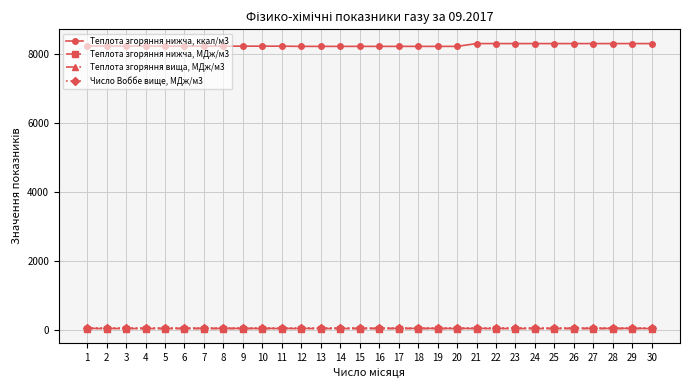

Which series has the widest spread of values?

Теплота згоряння нижча, ккал/м3